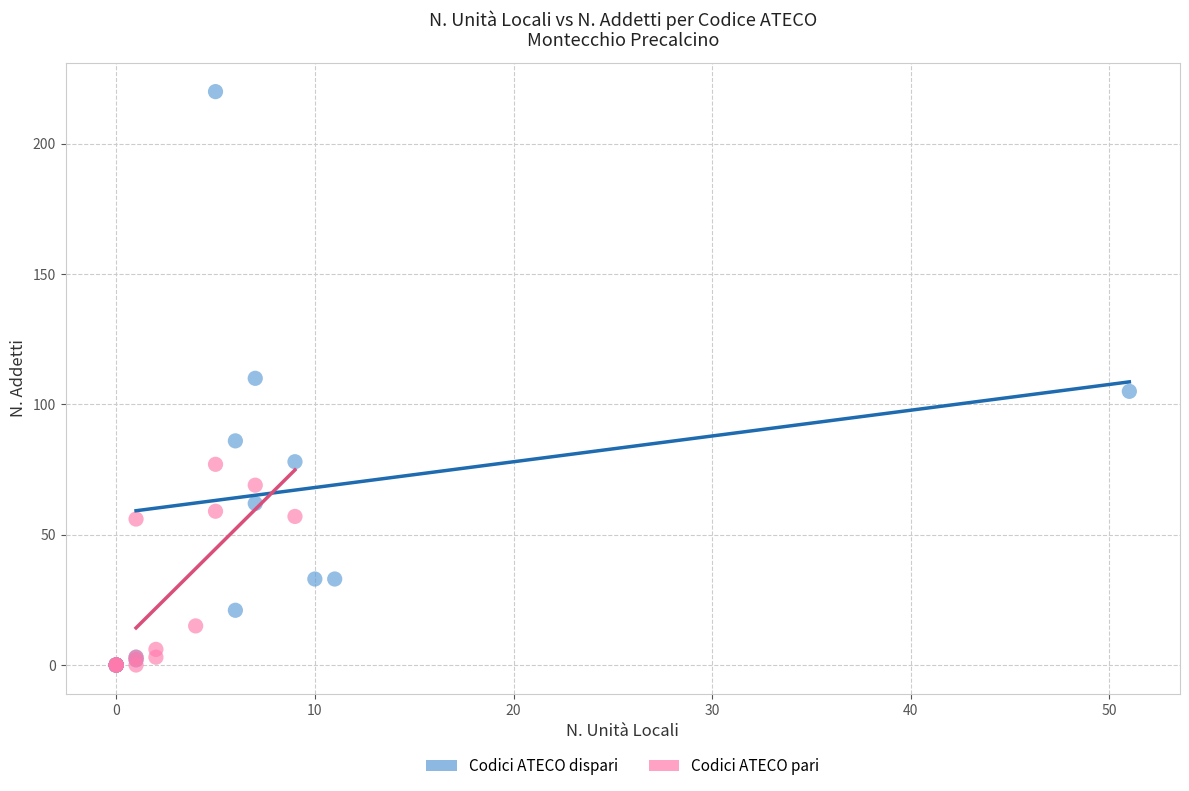

Which series has the largest Y range (max minus min)?

Codici ATECO dispari